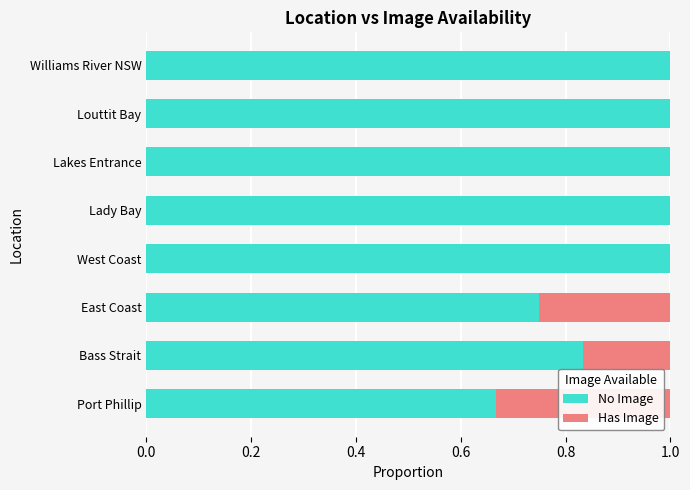

What is the highest value of the No Image series?

1.0